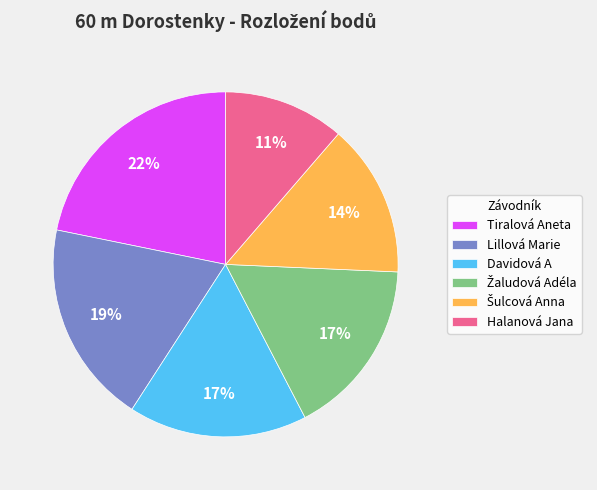

Does Lillová Marie account for over 50% of the chart?

No